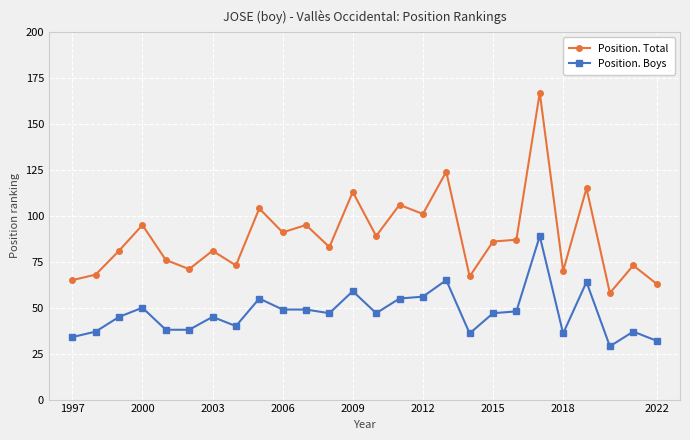

True or false: Position. Total has more than 0 points higher than both neighbors.

True